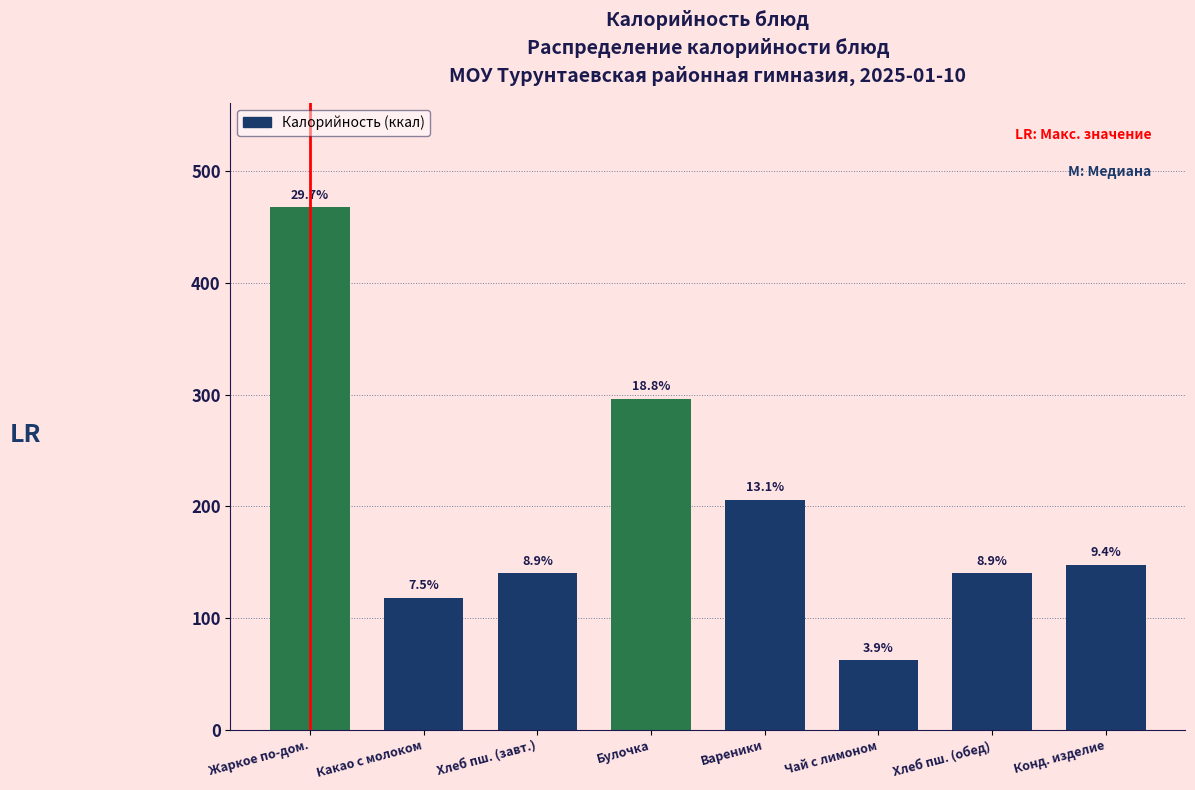

Are the bars horizontal?

No